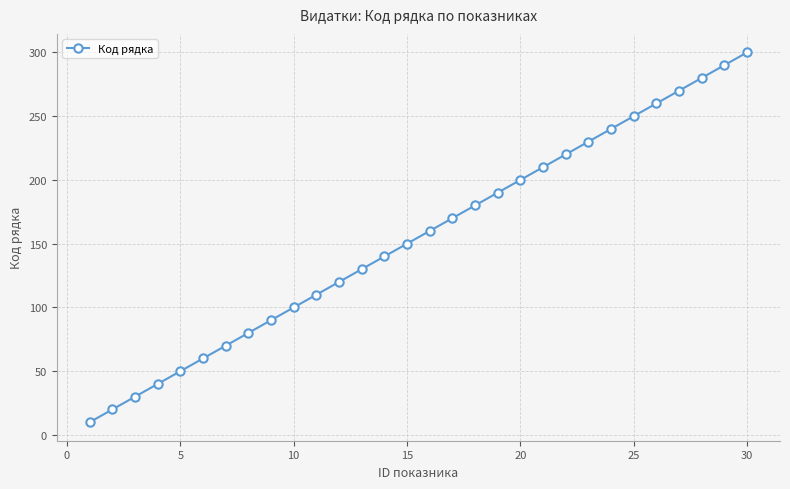

Reading left to right, extract all data points from this chart.

10	20	30	40	50	60	70	80	90	100	110	120	130	140	150	160	170	180	190	200	210	220	230	240	250	260	270	280	290	300